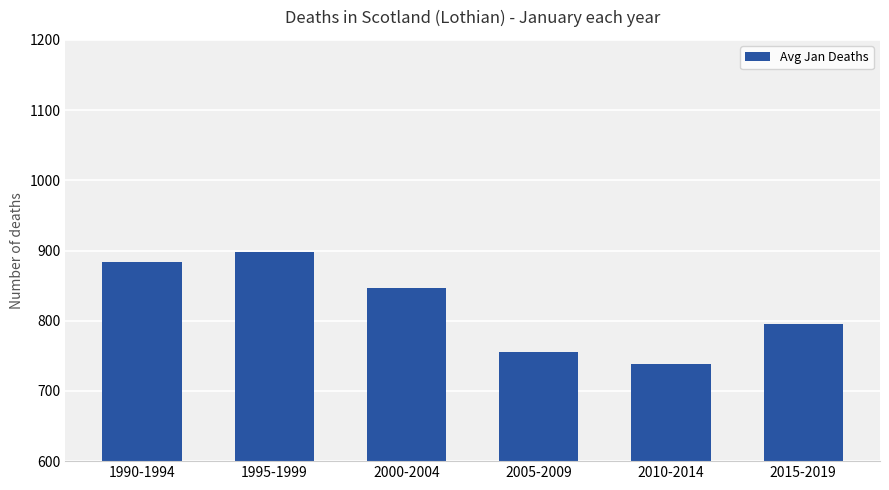

The value at 2000-2004 is 846.4. True or false?

True